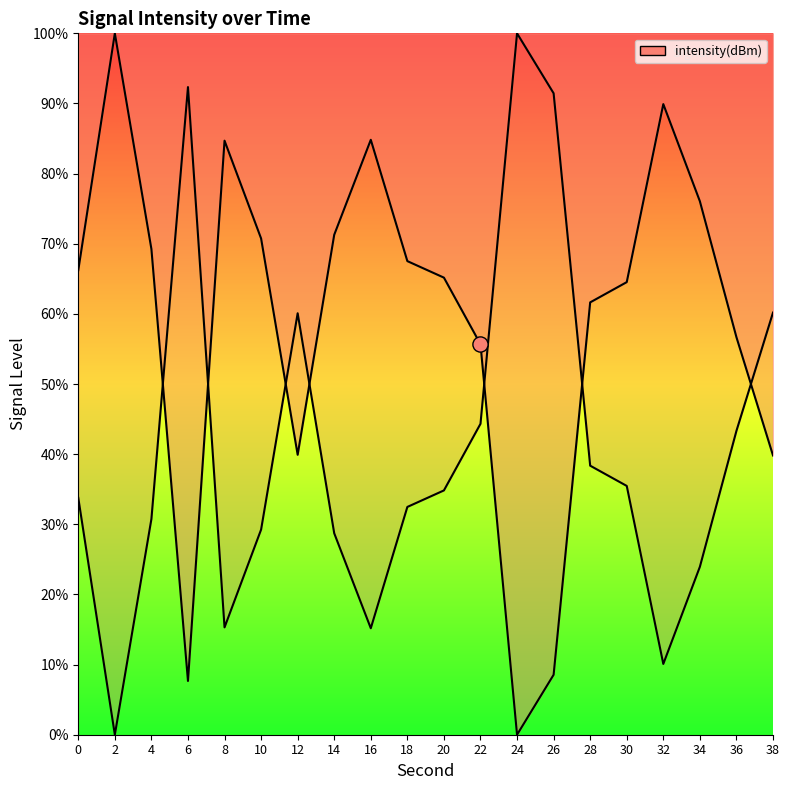

Approximately how many times larger is the value at 16 compared to 38?

2.1